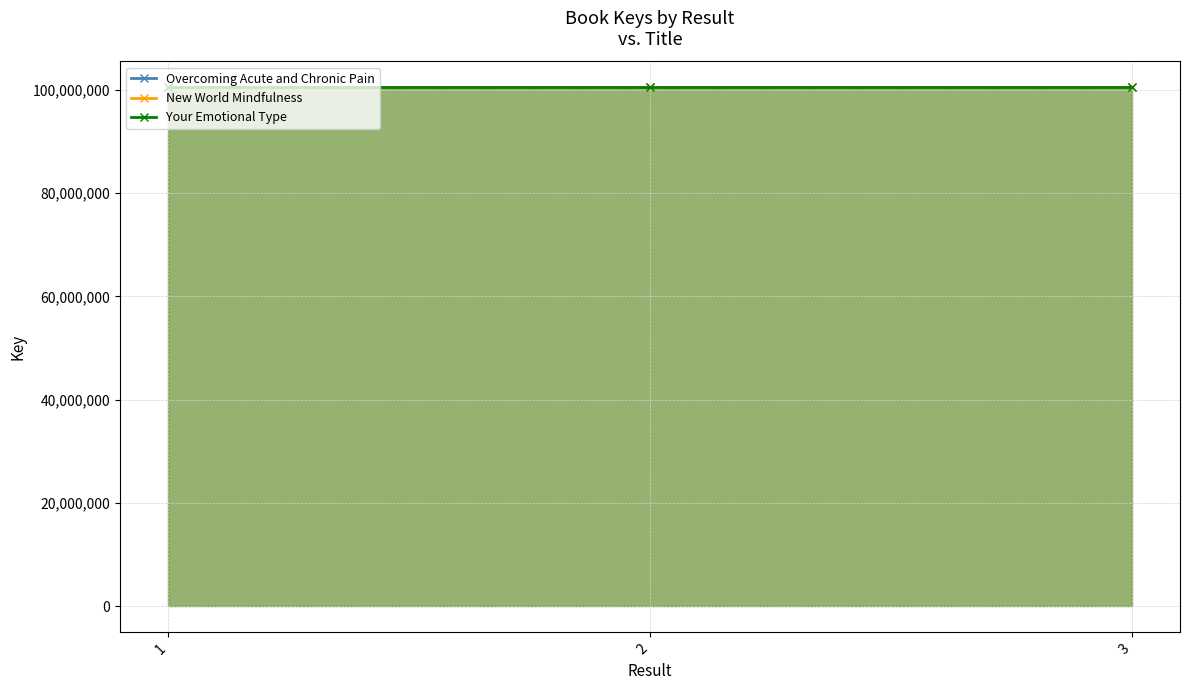

Which label corresponds to the smallest value in the chart?

1